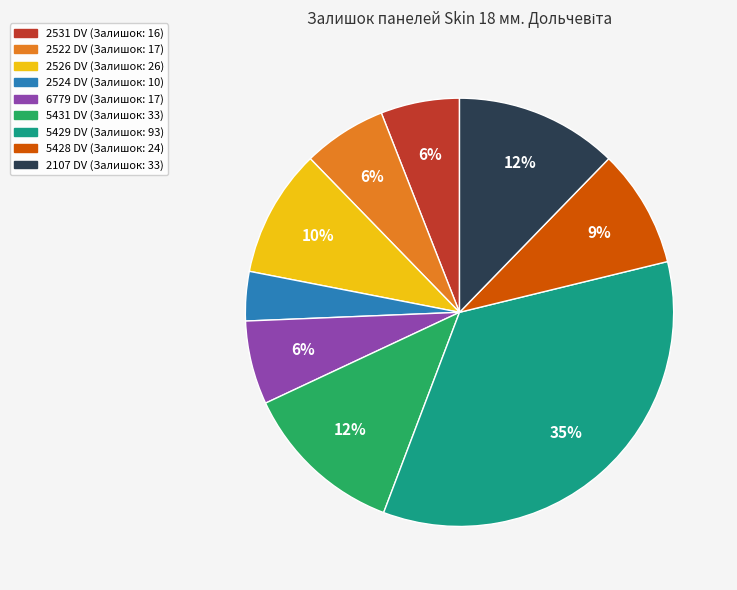

Does 6779 DV (Залишок: 17) represent more than half of the total?

No